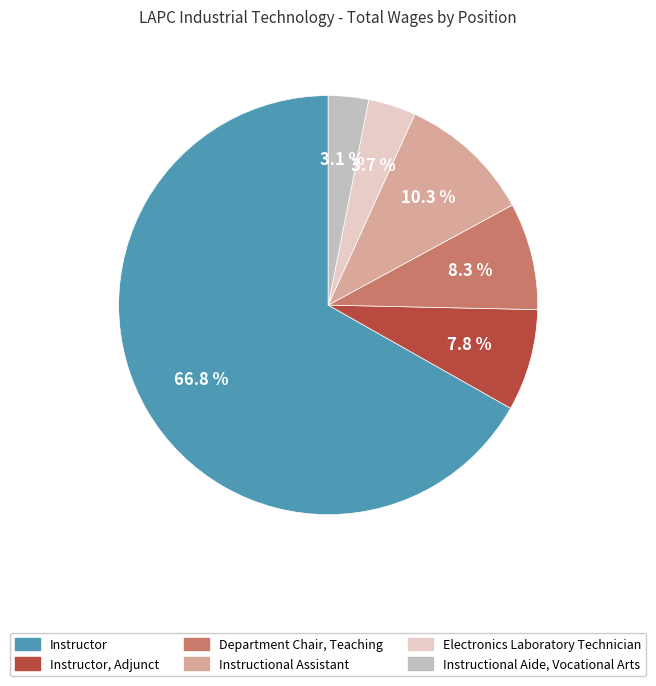

Is Instructor the majority of the pie?

Yes